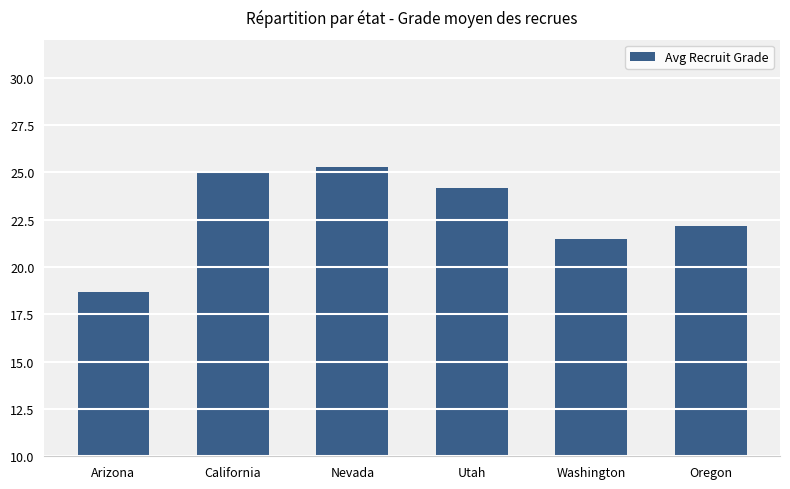

The value at Arizona is 9.5. True or false?

False